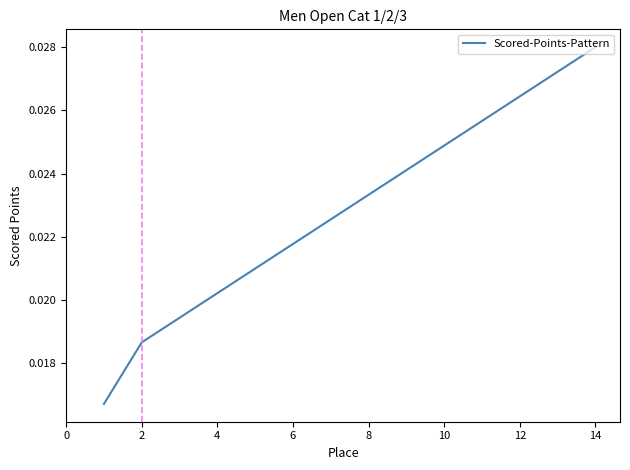

True or false: there are more than 1 points higher than both neighbors.

False